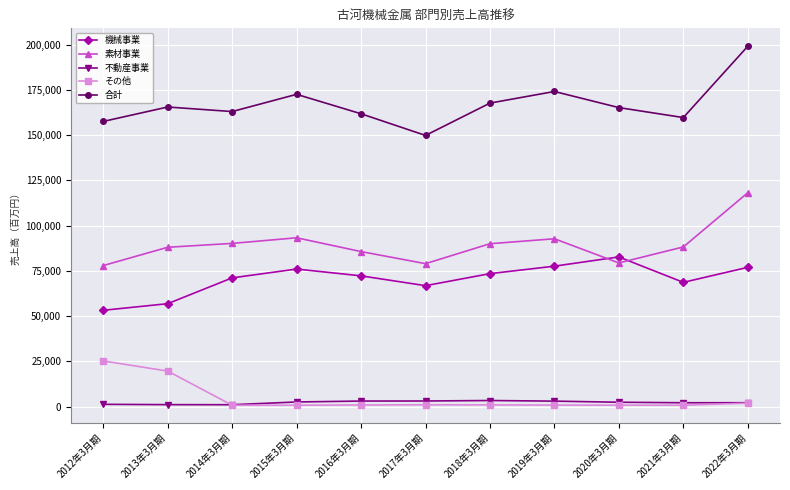

Which series has the largest range (max minus min)?

合計